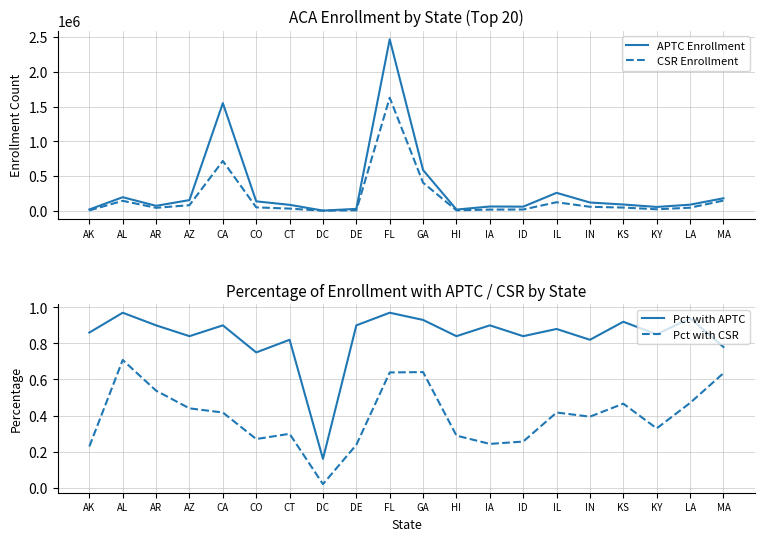

List the series in order of their peak value, highest first.

APTC Enrollment, CSR Enrollment, Pct with APTC, Pct with CSR